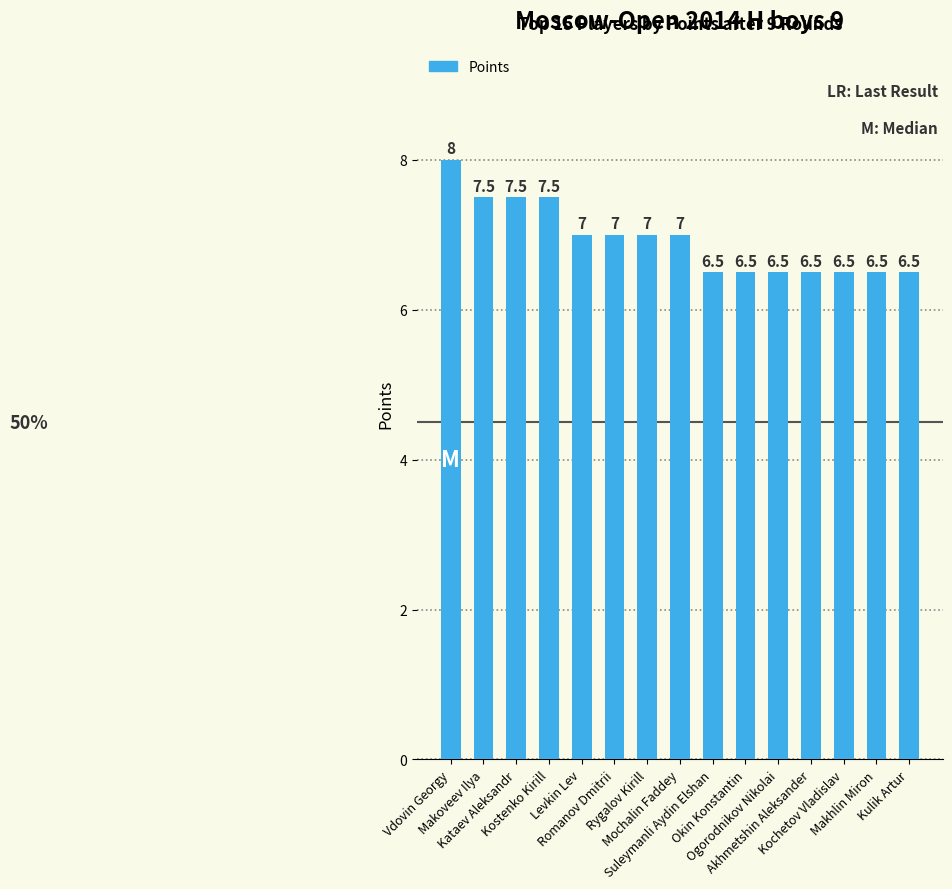

How many values are between 6 and 7?

11